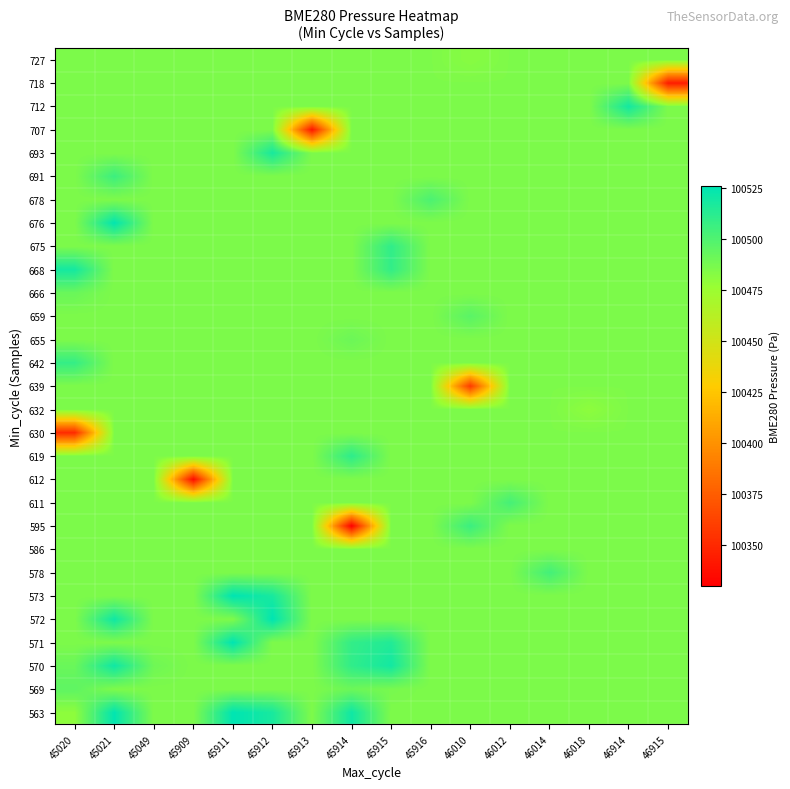

Rank the series at 45911 from highest to lowest value.

563, 571, 573, 569, 570, 572, 578, 586, 595, 611, 612, 619, 630, 632, 639, 642, 655, 659, 666, 668, 675, 676, 678, 691, 693, 707, 712, 718, 727